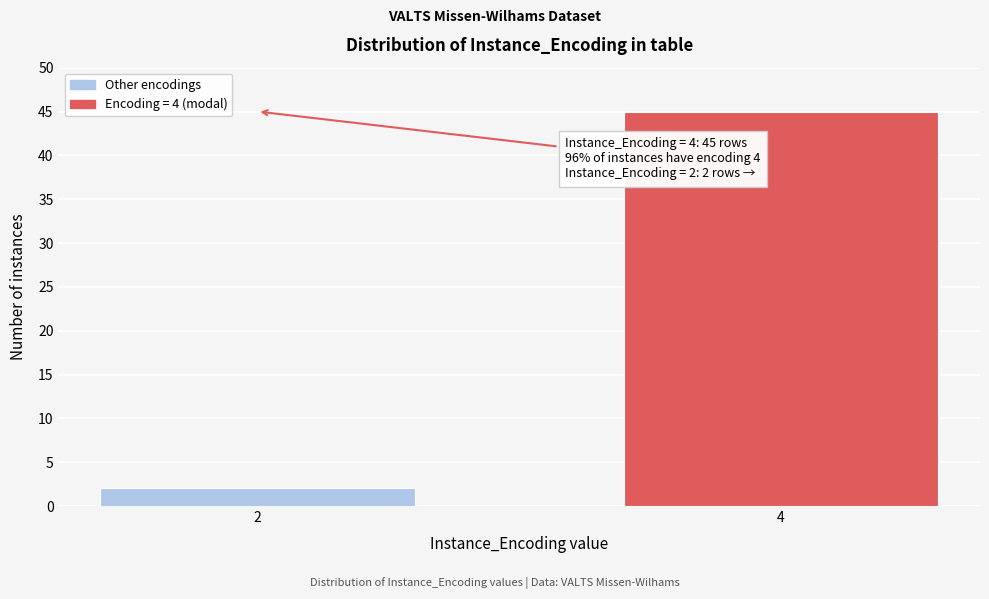

Reading left to right, what are all the values shown in this chart?

2=2	4=45